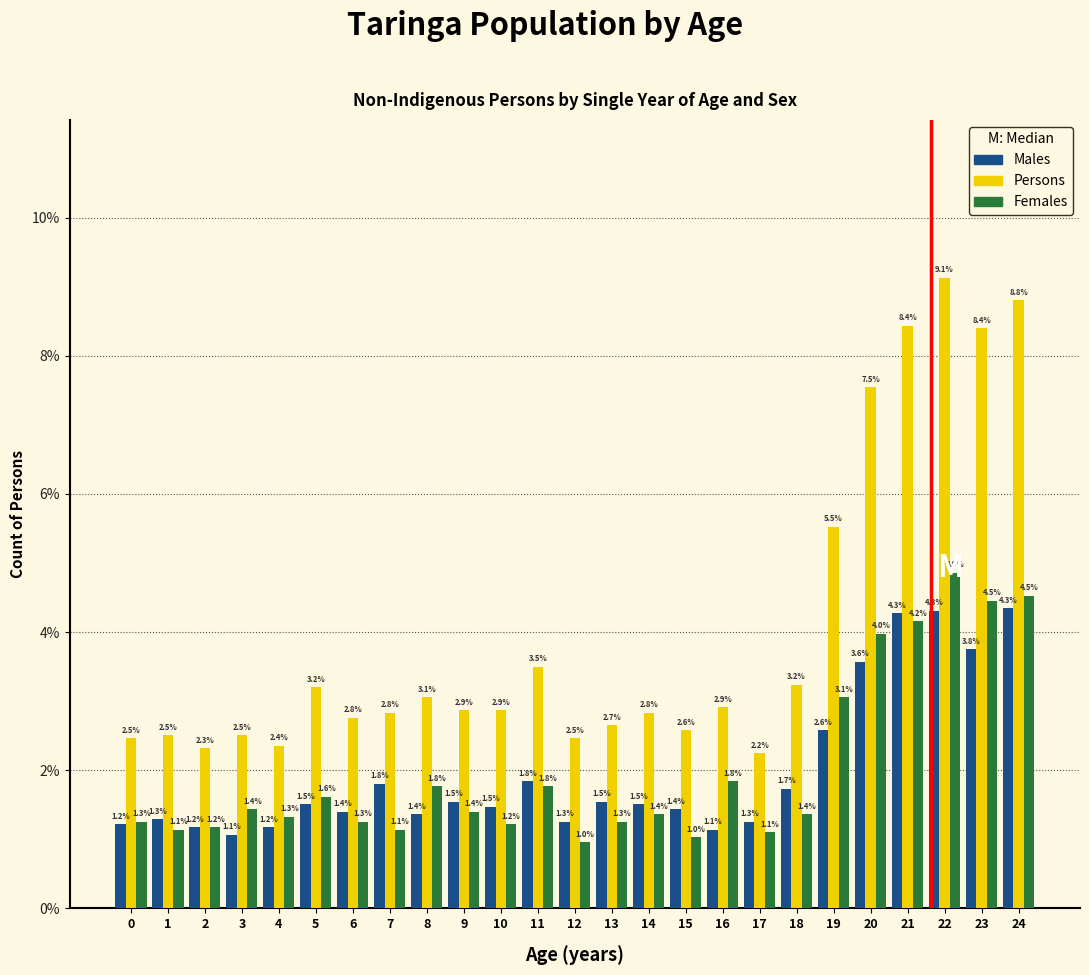

Reading left to right, extract all data points from this chart.

Males: 0=1.2	1=1.3	2=1.2	3=1.1	4=1.2	5=1.5	6=1.4	7=1.8	8=1.4	9=1.5	10=1.5	11=1.8	12=1.3	13=1.5	14=1.5	15=1.4	16=1.1	17=1.3	18=1.7	19=2.6	20=3.6	21=4.3	22=4.3	23=3.8	24=4.3
Persons: 0=2.5	1=2.5	2=2.3	3=2.5	4=2.4	5=3.2	6=2.8	7=2.8	8=3.1	9=2.9	10=2.9	11=3.5	12=2.5	13=2.7	14=2.8	15=2.6	16=2.9	17=2.2	18=3.2	19=5.5	20=7.5	21=8.4	22=9.1	23=8.4	24=8.8
Females: 0=1.3	1=1.1	2=1.2	3=1.4	4=1.3	5=1.6	6=1.3	7=1.1	8=1.8	9=1.4	10=1.2	11=1.8	12=1.0	13=1.3	14=1.4	15=1.0	16=1.8	17=1.1	18=1.4	19=3.1	20=4.0	21=4.2	22=4.9	23=4.5	24=4.5